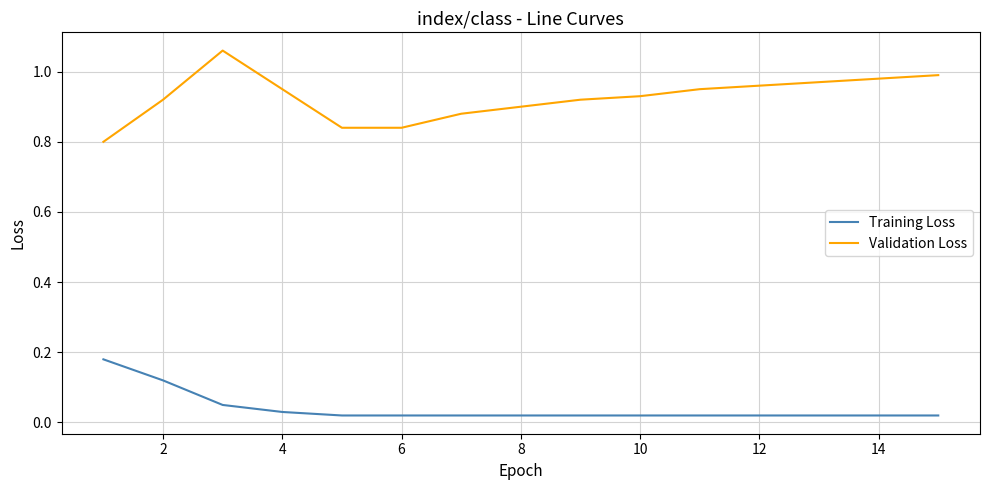

True or false: Validation Loss and Training Loss intersect in this chart.

False